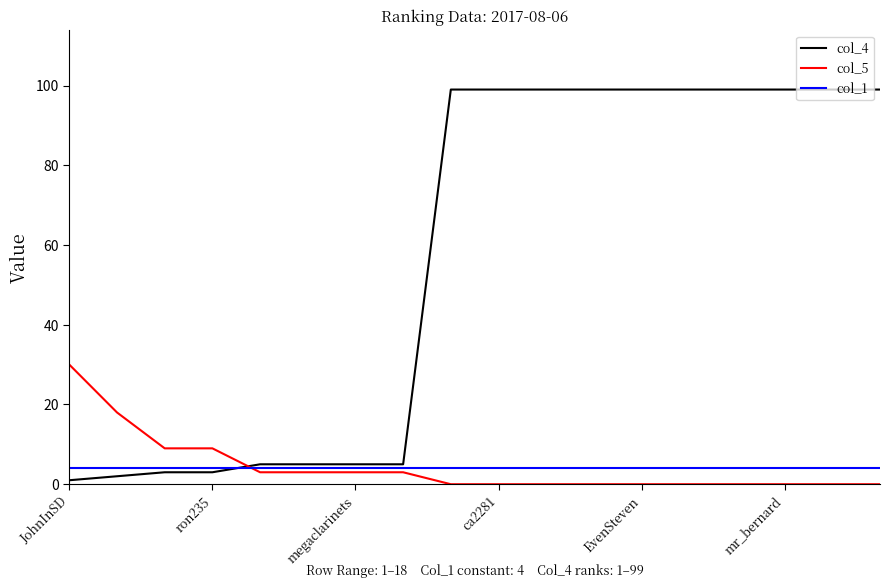

Which series ends up on top after the final intersection of col_4 and col_5?

col_4